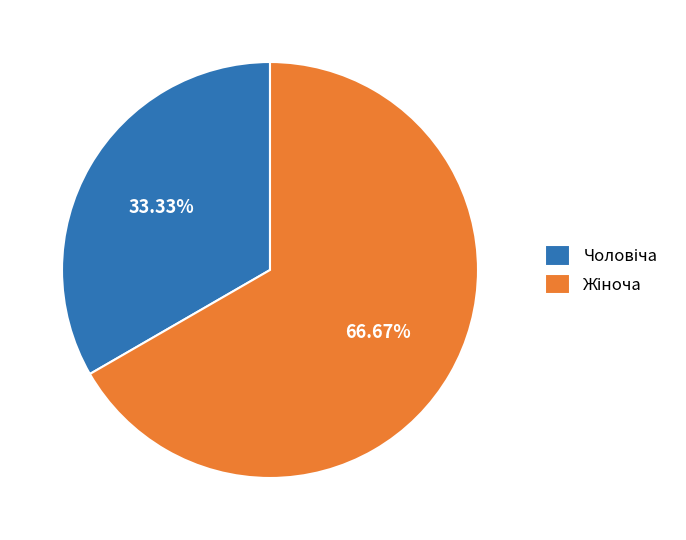

Does any single category account for the majority?

Yes